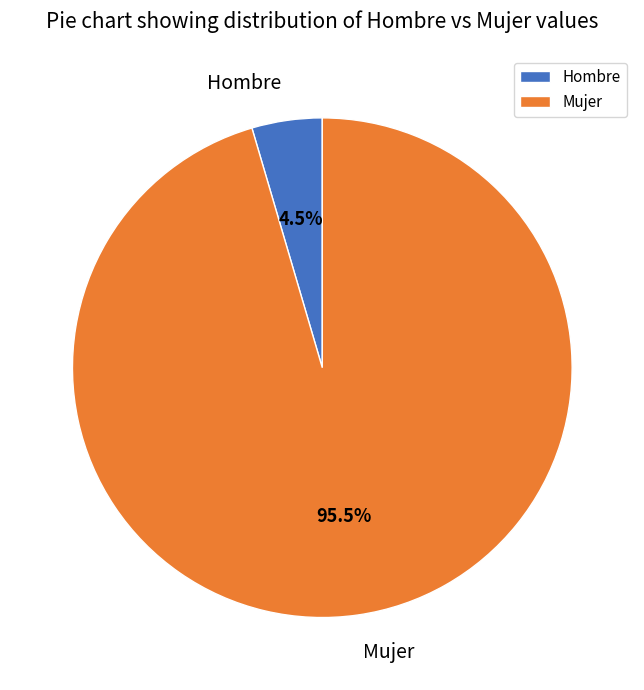

Rank the categories by value from highest to lowest.

Mujer, Hombre